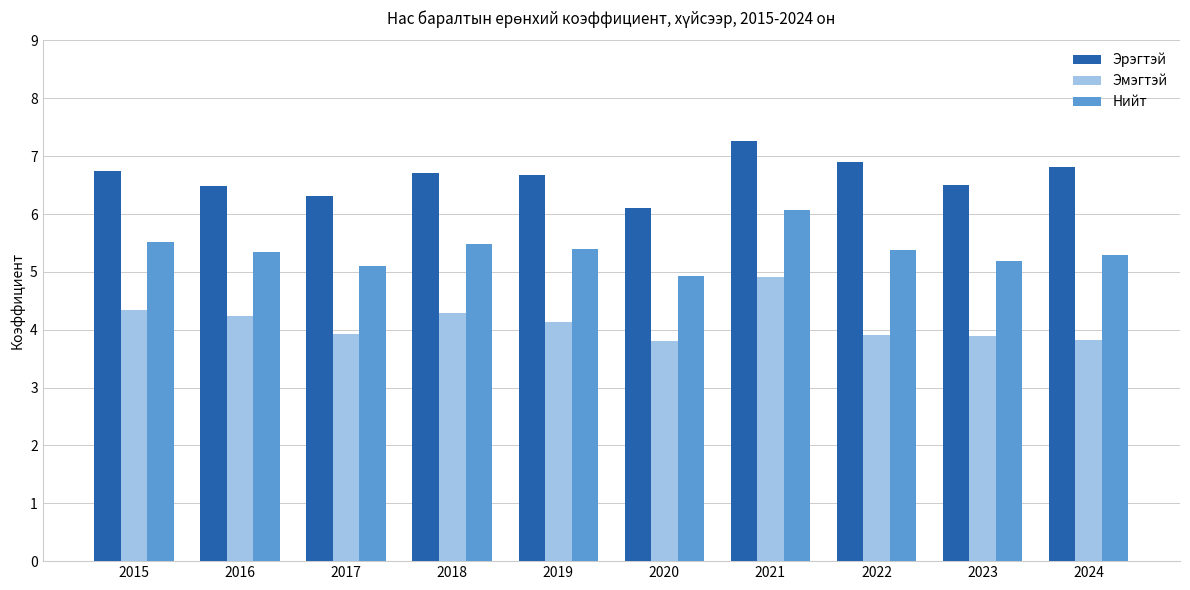

What value does the Эмэгтэй series have at 2018?

4.3